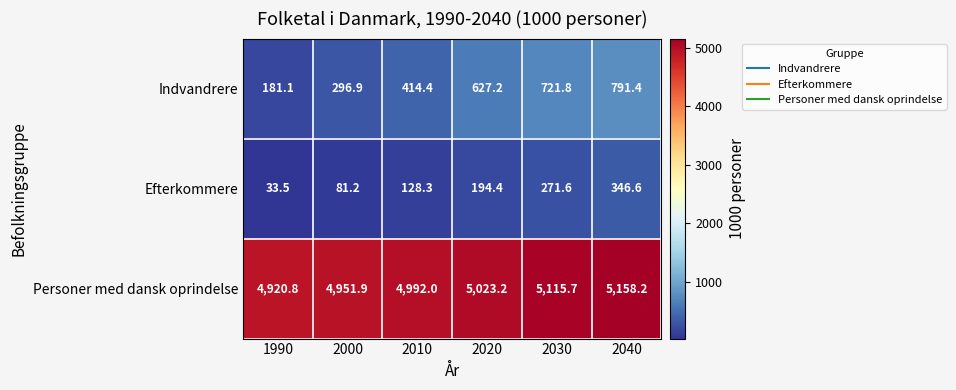

At which category does the chart reach its minimum across all series?

1990